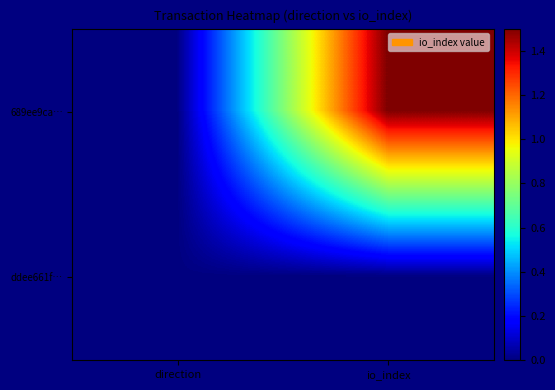

At how many categories does at least one series exceed 0?

2